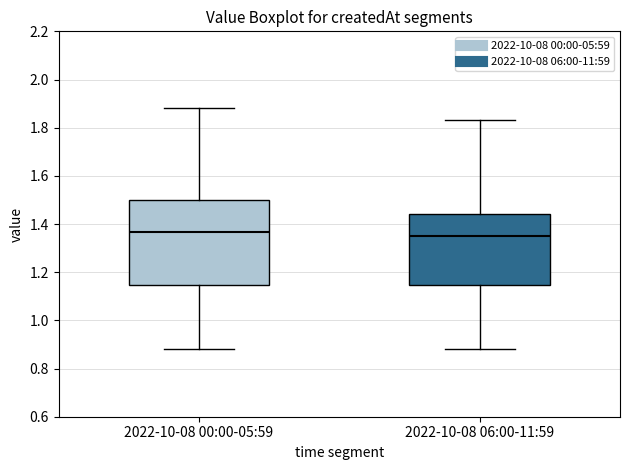

Reading left to right, transcribe this box plot: for each box, give where its median line is, the range the box spans, and where its two whiskers end, as read against the y-axis. The values are not printed on the chart, so give them approximately, as read against the axis.

2022-10-08 00:00-05:59: median 1.36, box 1.14 to 1.50, whiskers 0.88 to 1.88
2022-10-08 06:00-11:59: median 1.36, box 1.14 to 1.44, whiskers 0.88 to 1.84